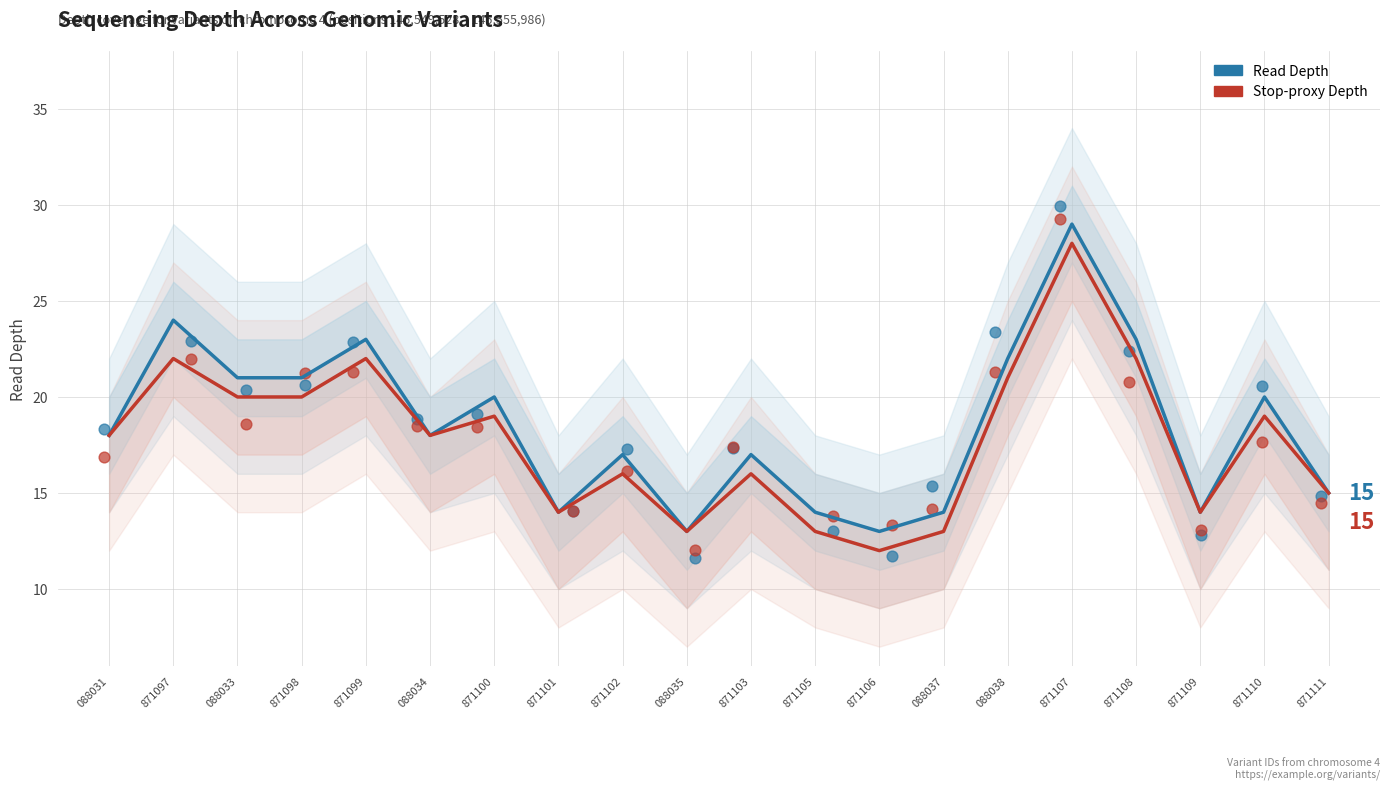

At how many categories does at least one series exceed 25?

1